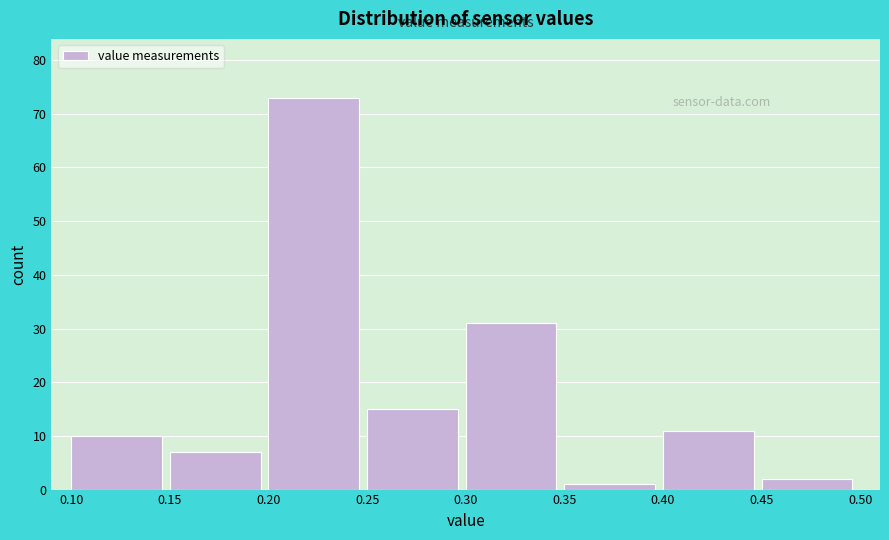

Over which range of the x-axis is the bar tallest?

0.20 to 0.25